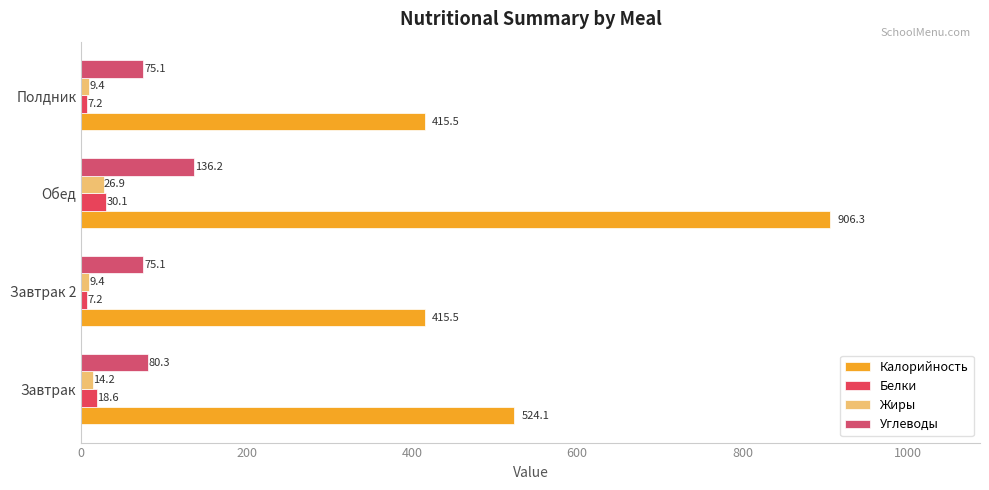

How many series are shown in this chart?

4